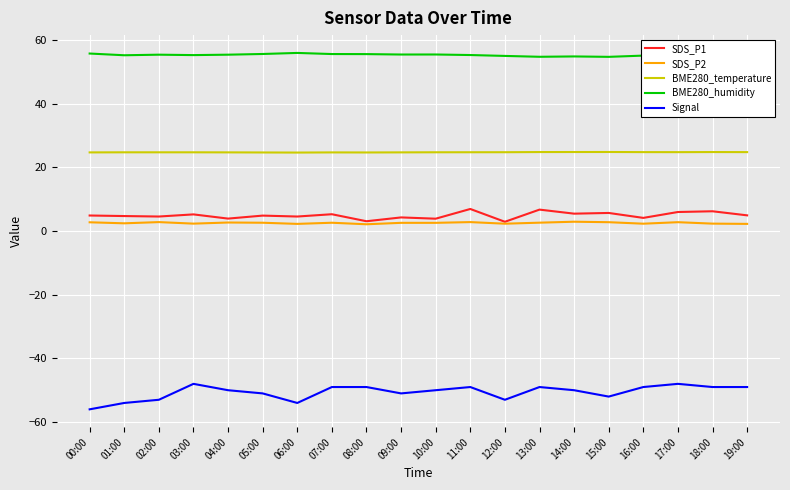

Is the value of BME280_temperature at 19:00 greater than the value of Signal at 08:00?

Yes